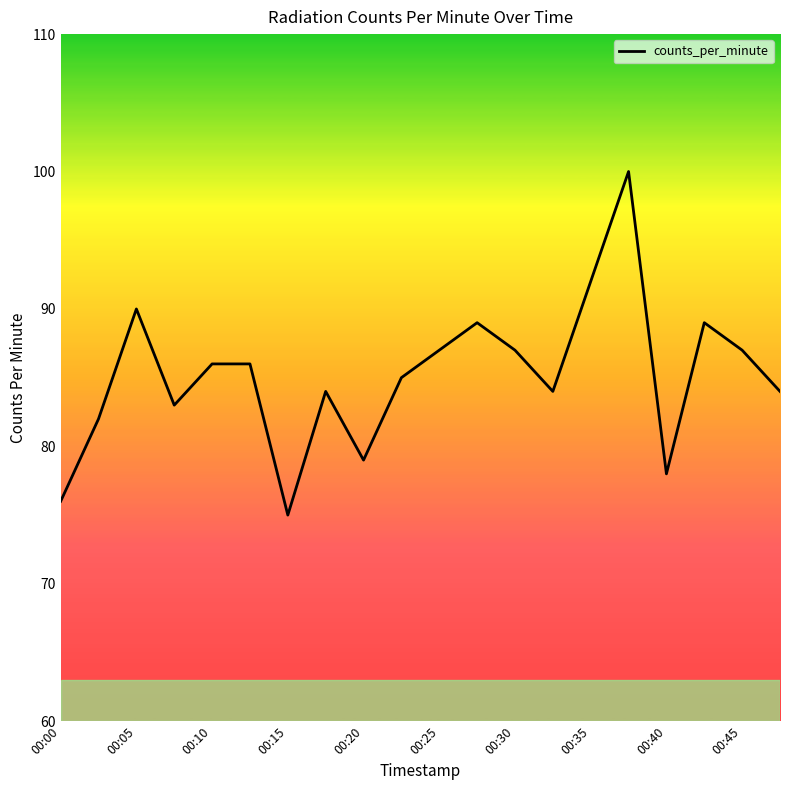

Reading left to right, list all the values displayed in this chart.

76	82	90	83	86	86	75	84	79	85	87	89	87	84	92	100	78	89	87	84